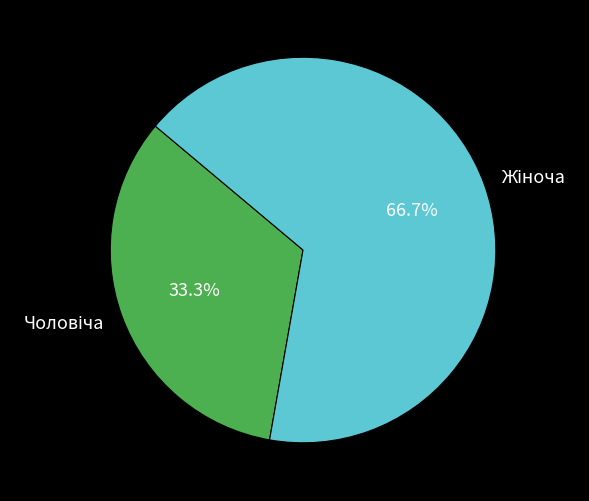

Is there a majority slice in this chart?

Yes